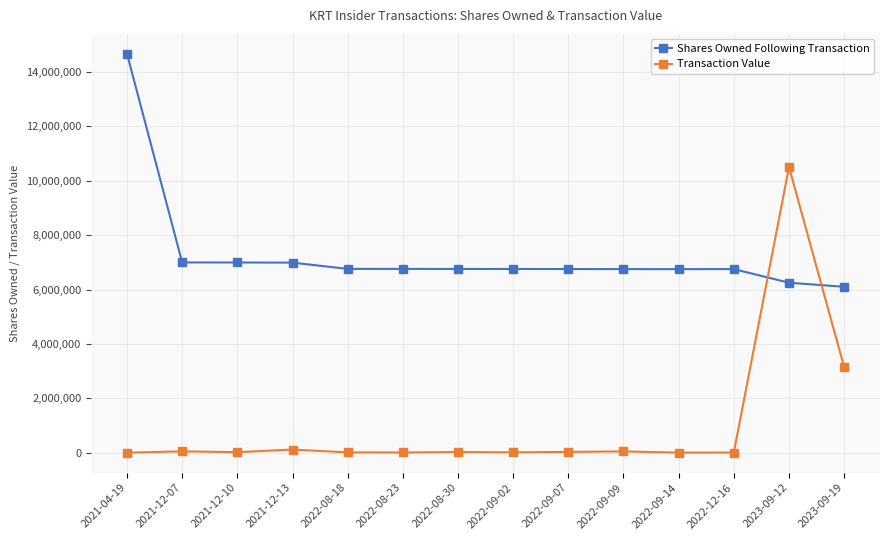

True or false: Transaction Value and Shares Owned Following Transaction intersect in this chart.

True